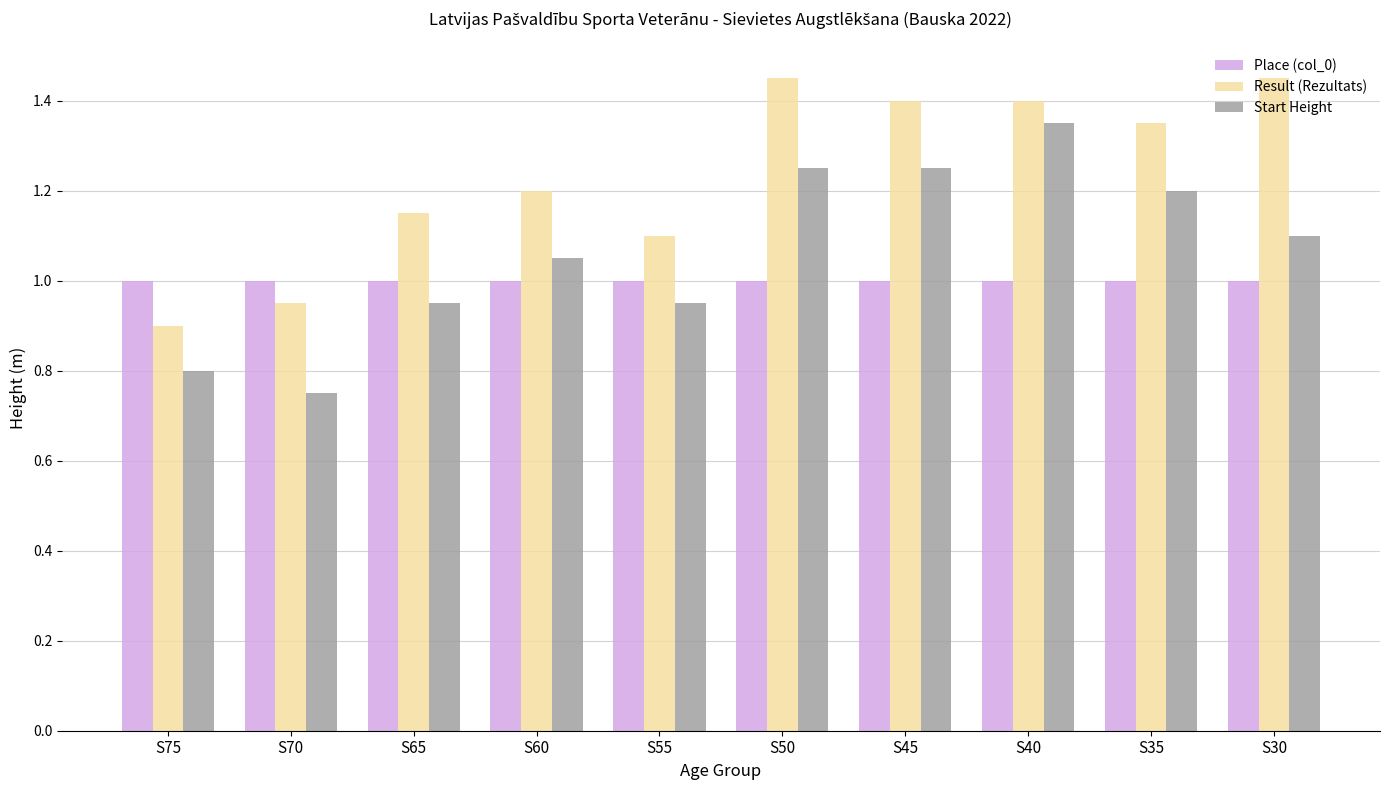

List the series in order of their overall mean, highest first.

Result (Rezultats), Start Height, Place (col_0)